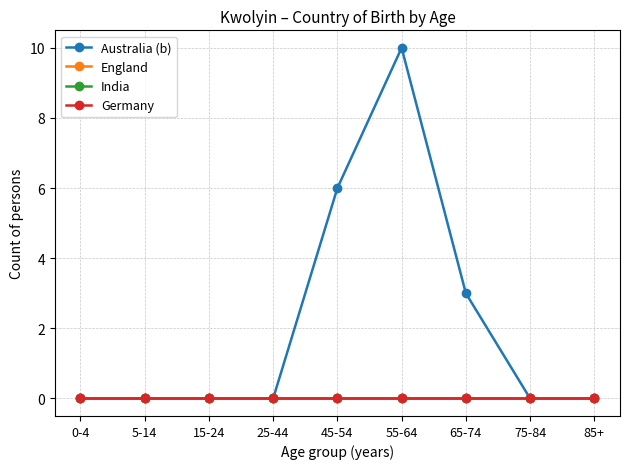

Reading right to left, list all the values displayed in this chart.

Australia (b): 0	0	3	10	6	0	0	0	0
England: 0	0	0	0	0	0	0	0	0
India: 0	0	0	0	0	0	0	0	0
Germany: 0	0	0	0	0	0	0	0	0